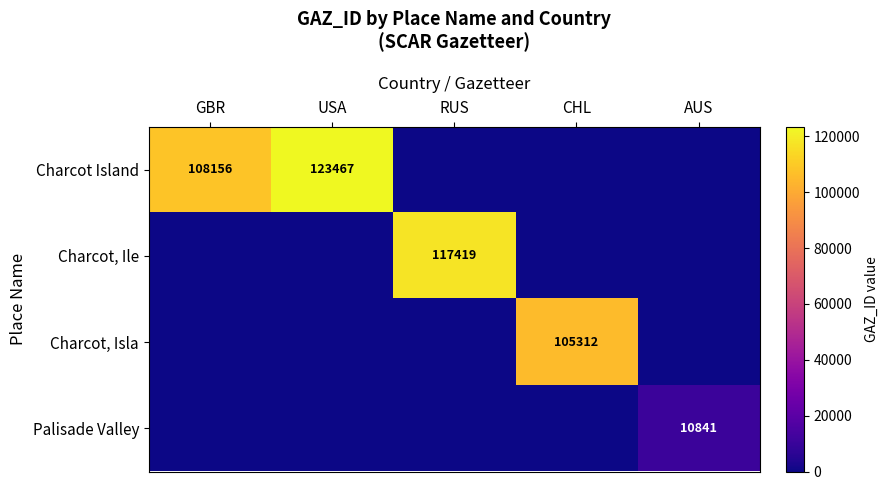

The value of Charcot, Isla at CHL is 52970. True or false?

False